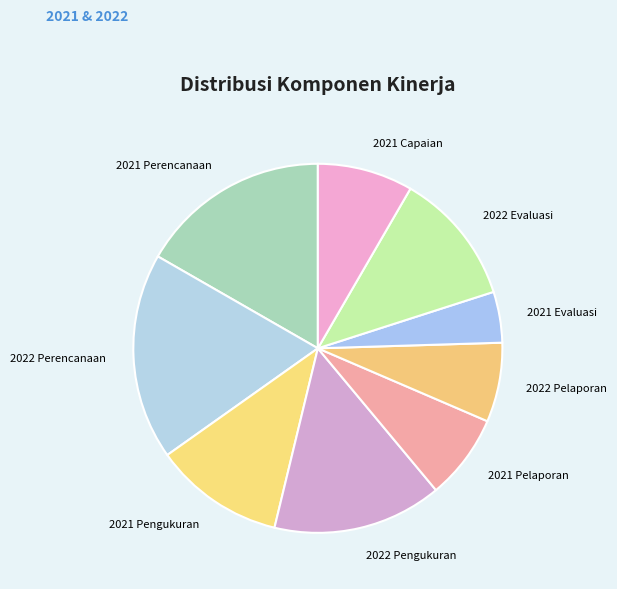

Is it true that 2022 Evaluasi is 18% of the pie?

False